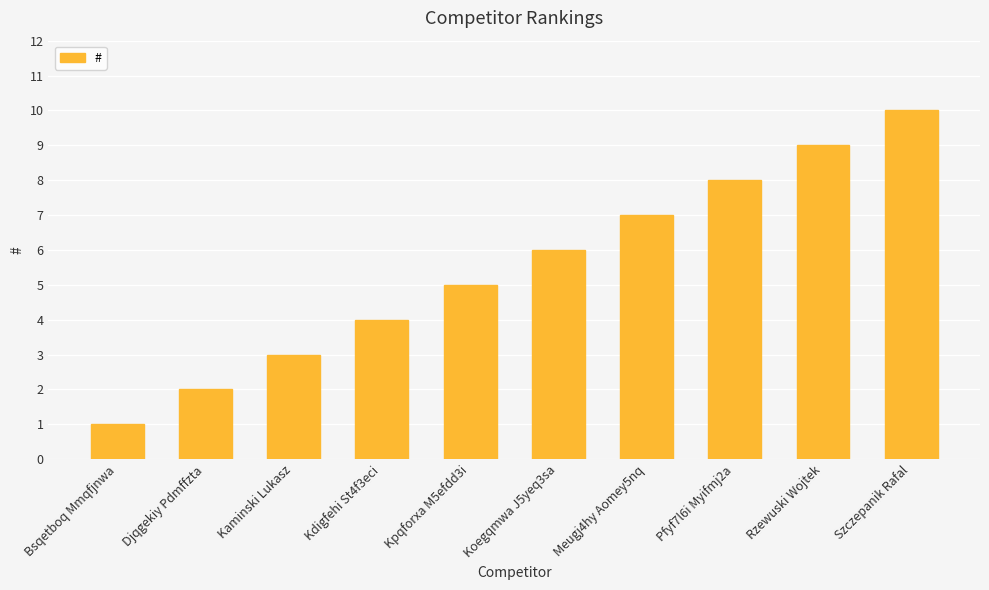

What is the average value?

6